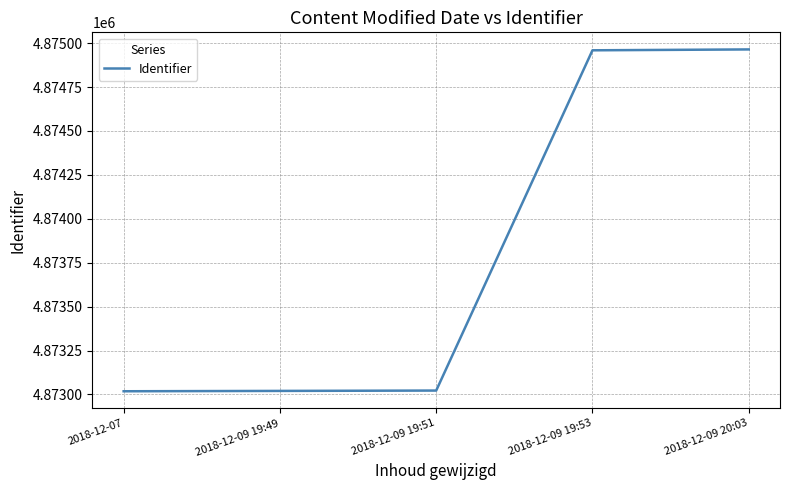

What is the difference between the second highest and minimum values?

1941